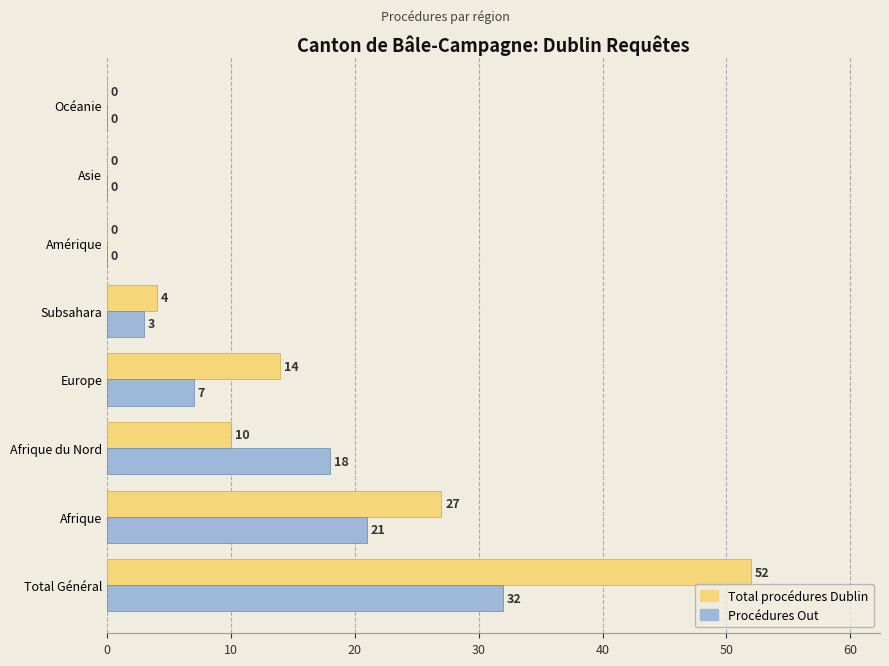

How many series are shown in this chart?

2